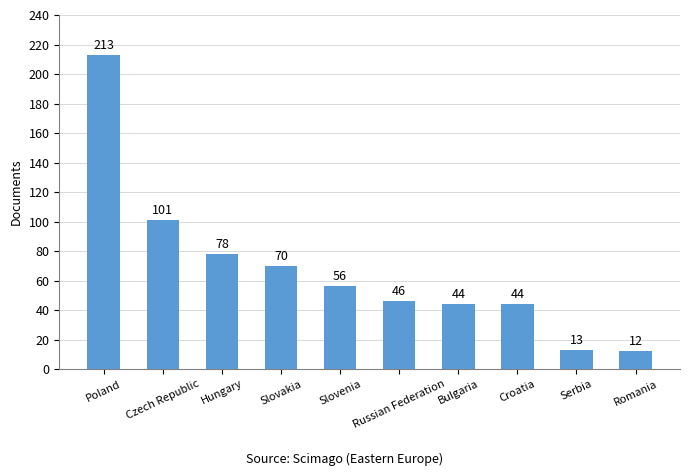

Reading right to left, list all the values displayed in this chart.

Romania=12	Serbia=13	Croatia=44	Bulgaria=44	Russian Federation=46	Slovenia=56	Slovakia=70	Hungary=78	Czech Republic=101	Poland=213